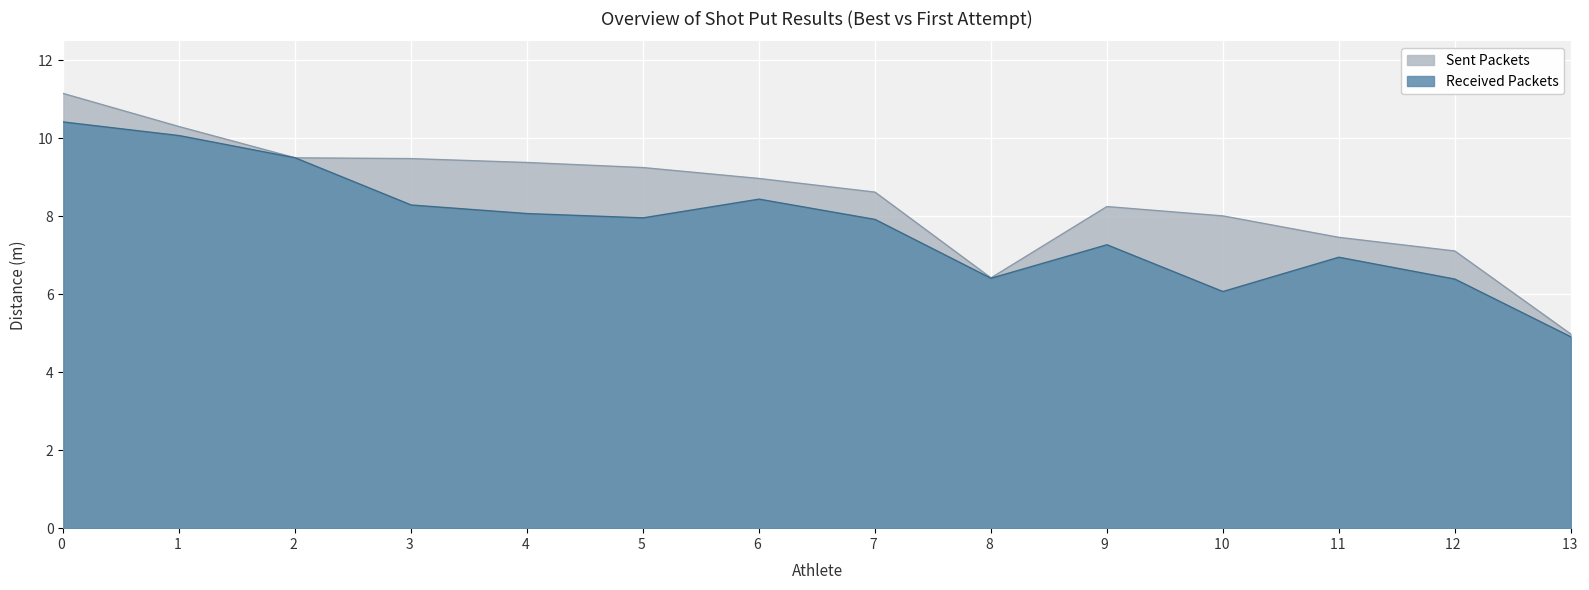

List the series in order of their overall mean, highest first.

Sent Packets, Received Packets